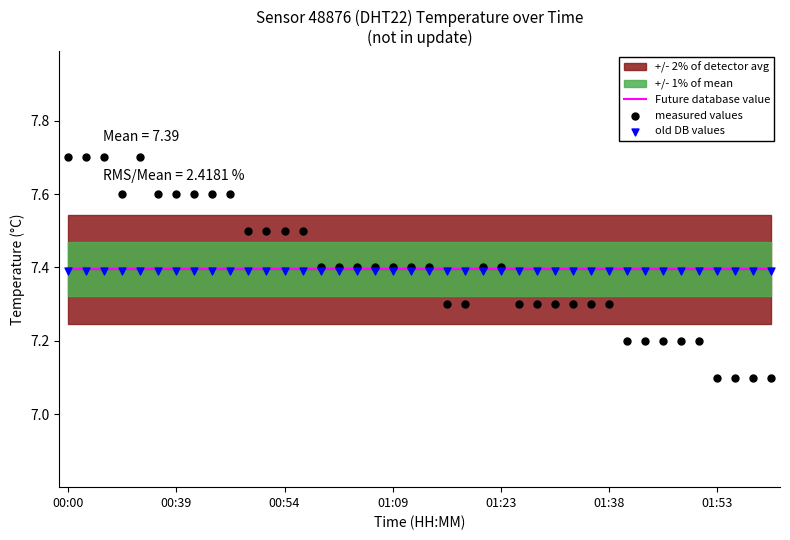

What is the total value across all series at 32?

22.0